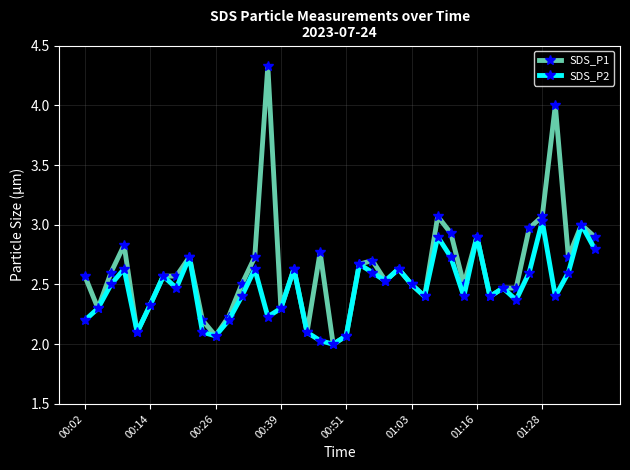

What is the difference between the maximum and minimum values in the SDS_P2 series?

1.0